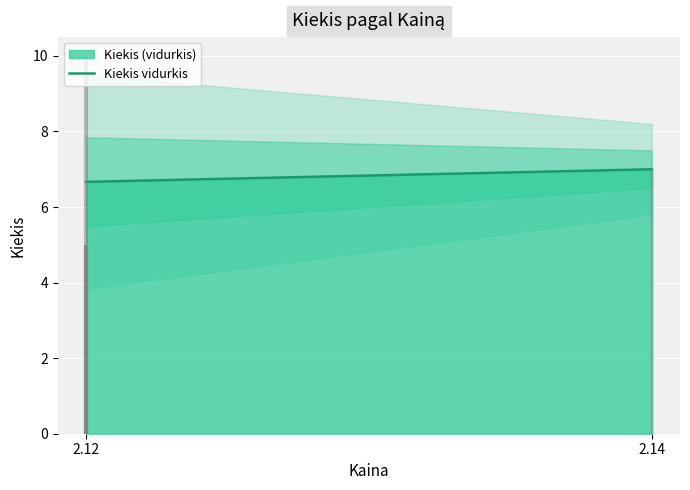

Which has a higher value, 2.12 or 2.14?

2.14